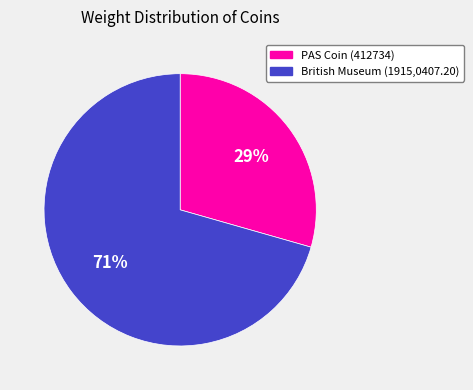

Count the number of slices in the pie.

2